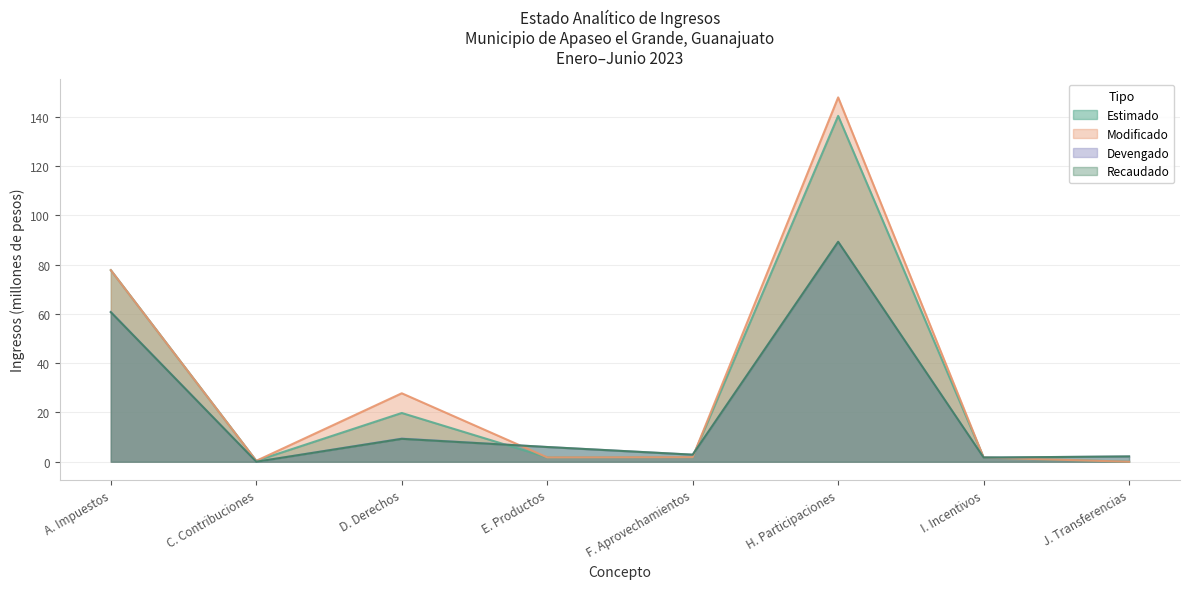

Where is the first local maximum for Estimado?

D. Derechos